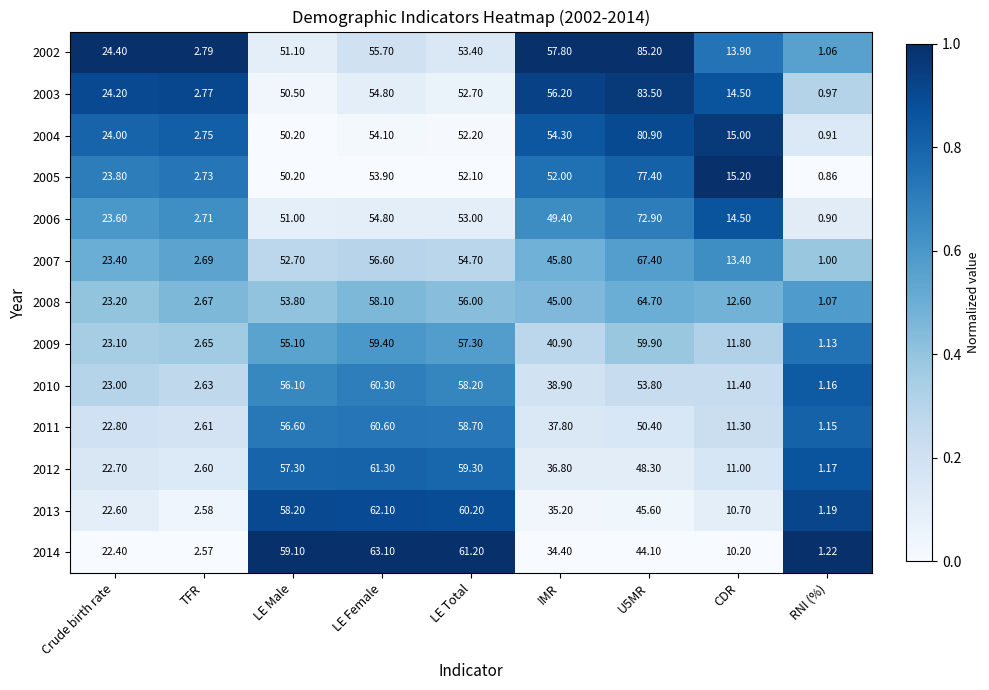

At which category does the chart reach its minimum across all series?

RNI (%)